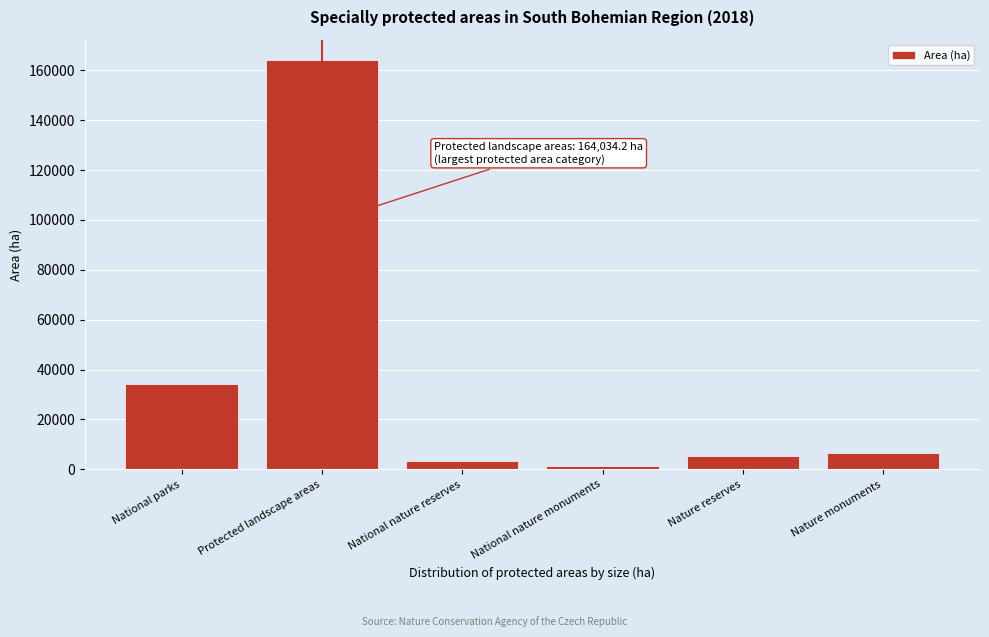

Reading left to right, transcribe all the data shown in this chart.

National parks=34073.4	Protected landscape areas=164034.2	National nature reserves=3475.8	National nature monuments=1334.7	Nature reserves=5217.5	Nature monuments=6472.2